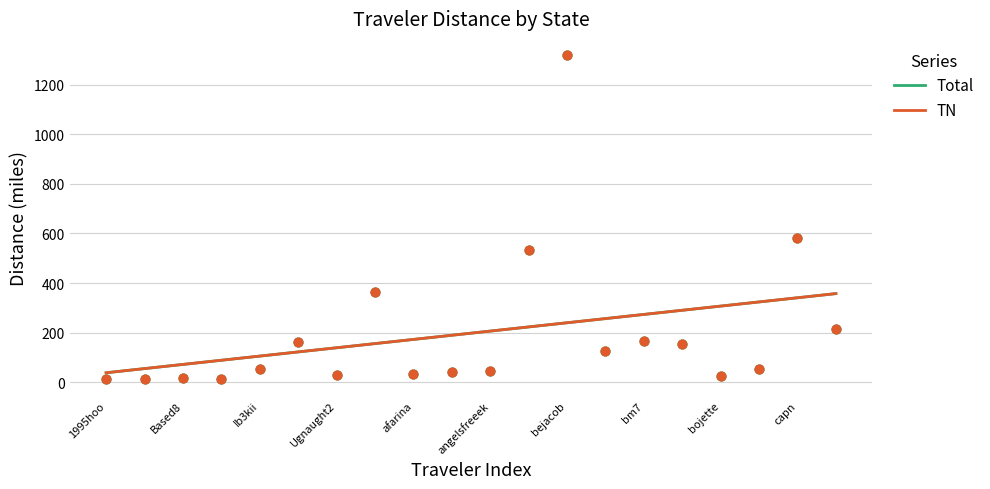

Which series contains the highest Y value?

Total